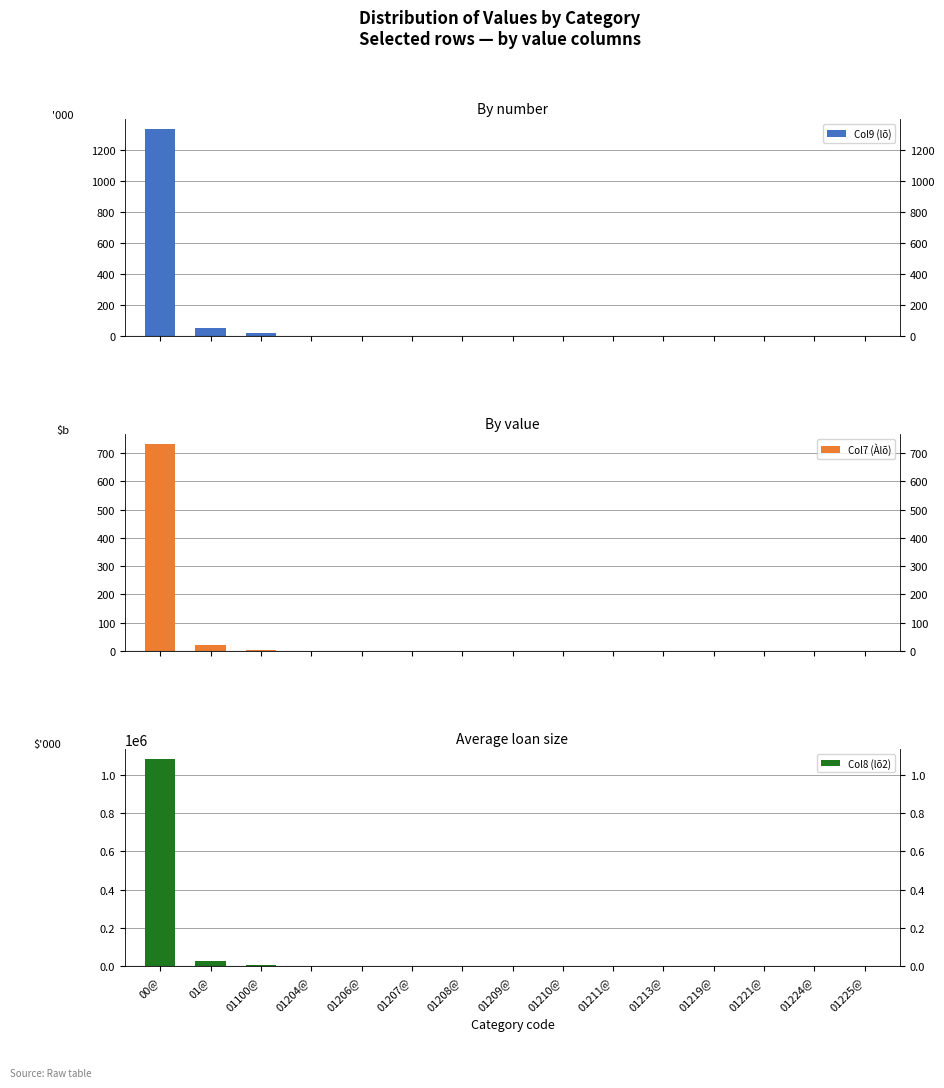

How many values in the Col8 (lõ2) series exceed 357?

7